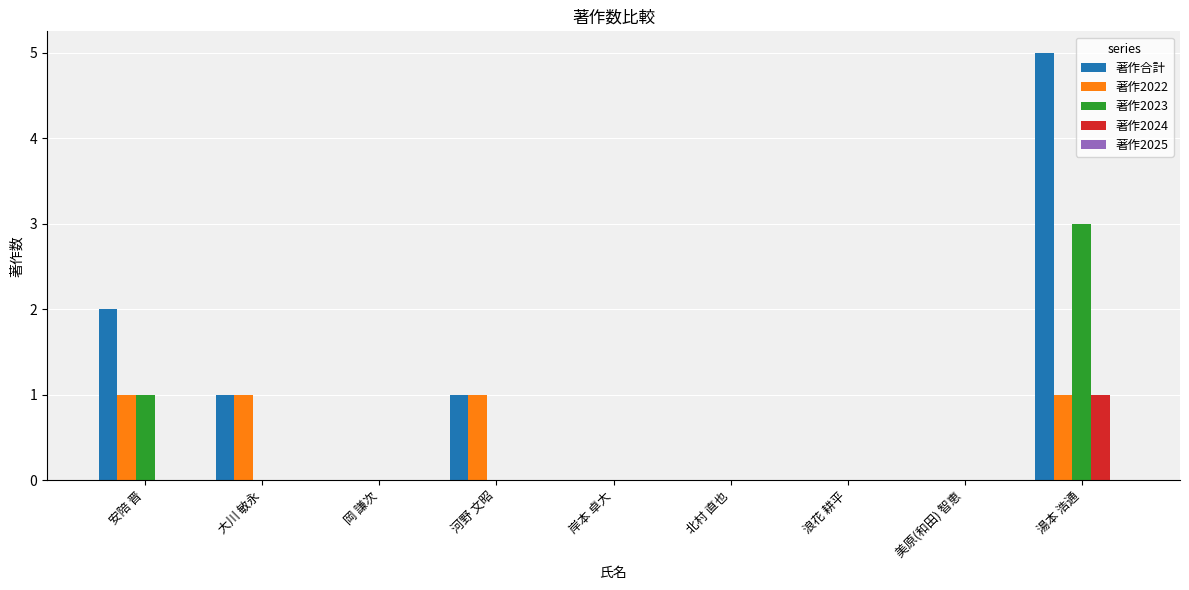

What is the maximum value shown in the chart?

5